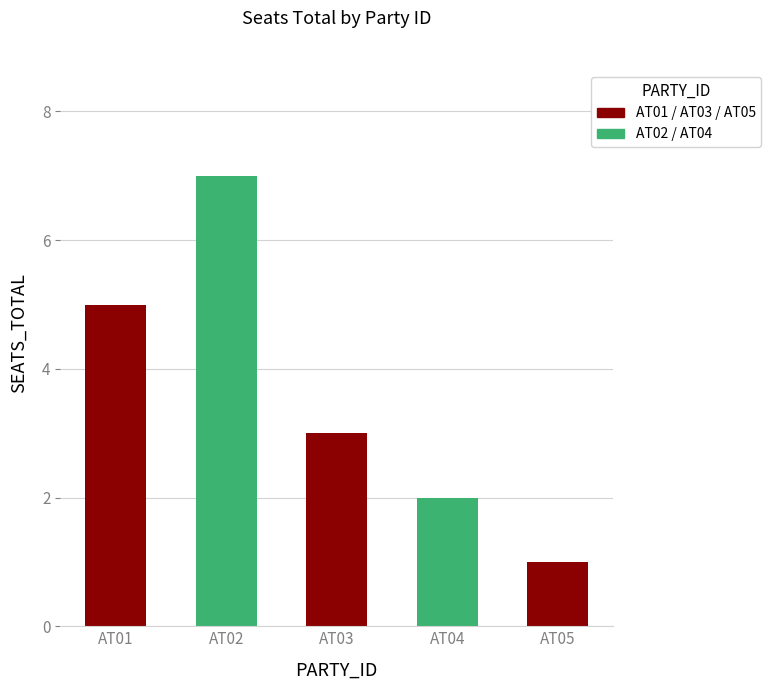

Count the values in the range 2 to 5.

3